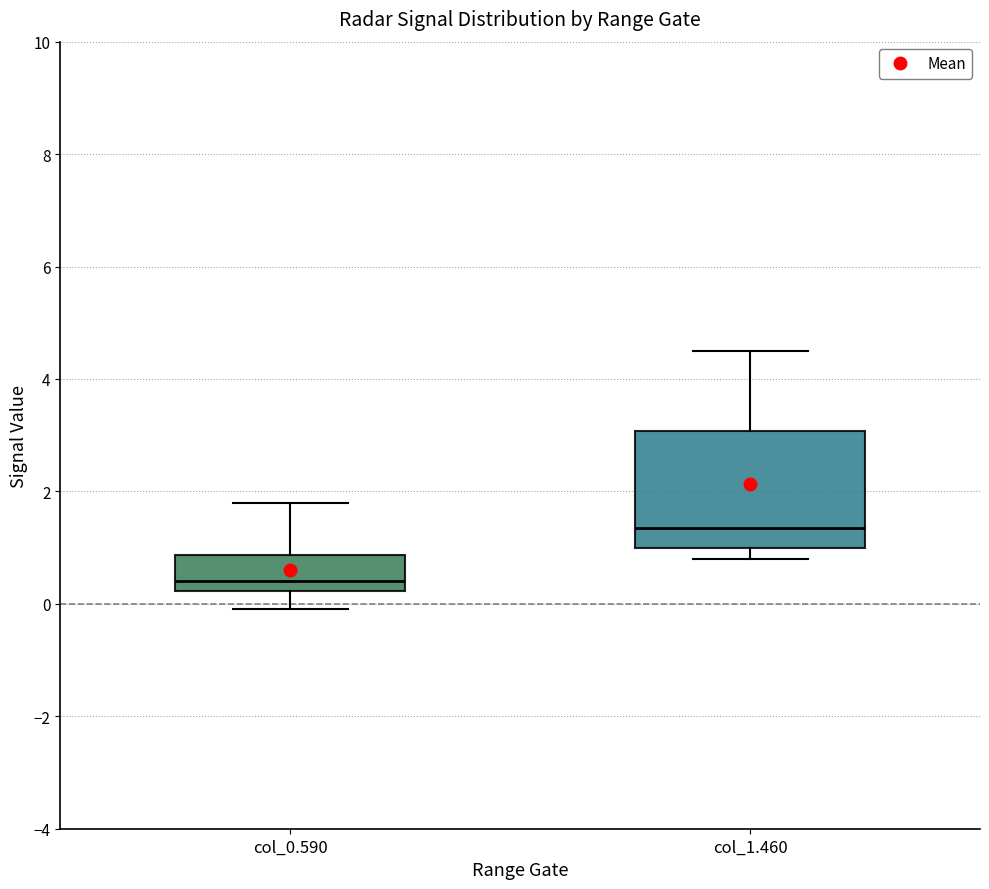

Reading left to right, transcribe this box plot: for each box, give where its median line is, the range the box spans, and where its two whiskers end, as read against the y-axis. The values are not printed on the chart, so give them approximately, as read against the axis.

col_0.590: median 0.4, box 0.2 to 0.8, whiskers 0.0 to 1.8
col_1.460: median 1.4, box 1.0 to 3.0, whiskers 0.8 to 4.6